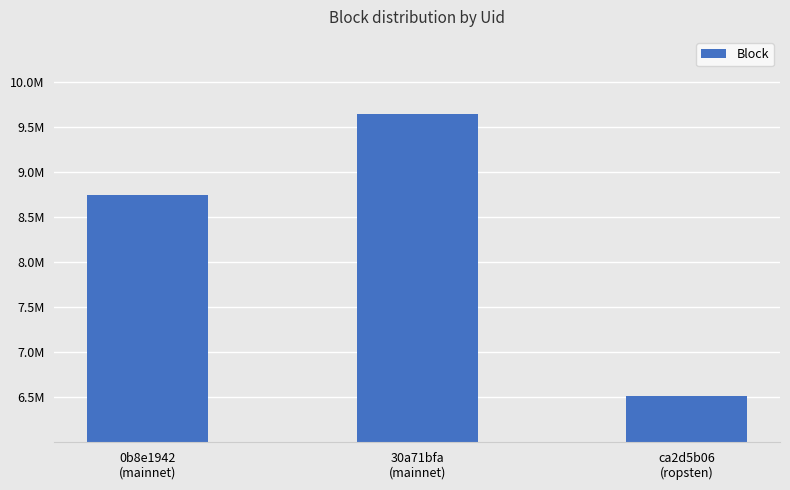

Is it true that the value at 30a71bfa
(mainnet) is 13393635?

False